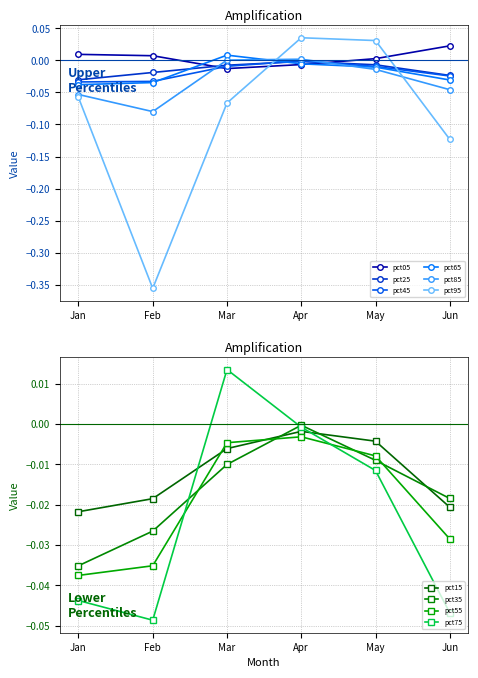

Which series changed the most between Feb and Mar?

pct95